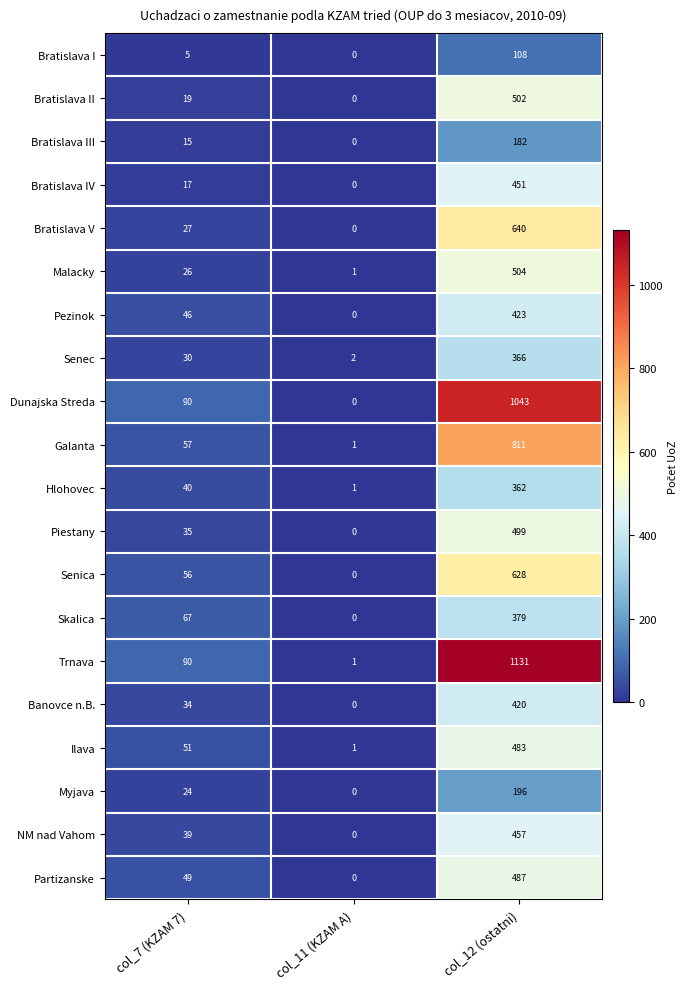

At which category is the sum across all series the highest?

col_12 (ostatni)